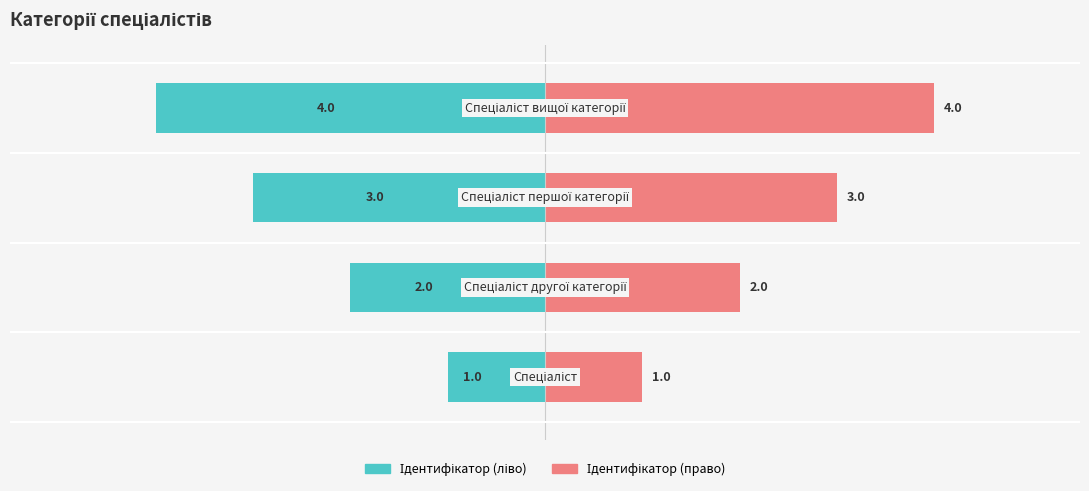

What is the sum of the Ідентифікатор (ліво) values at −40 and −20?

-50